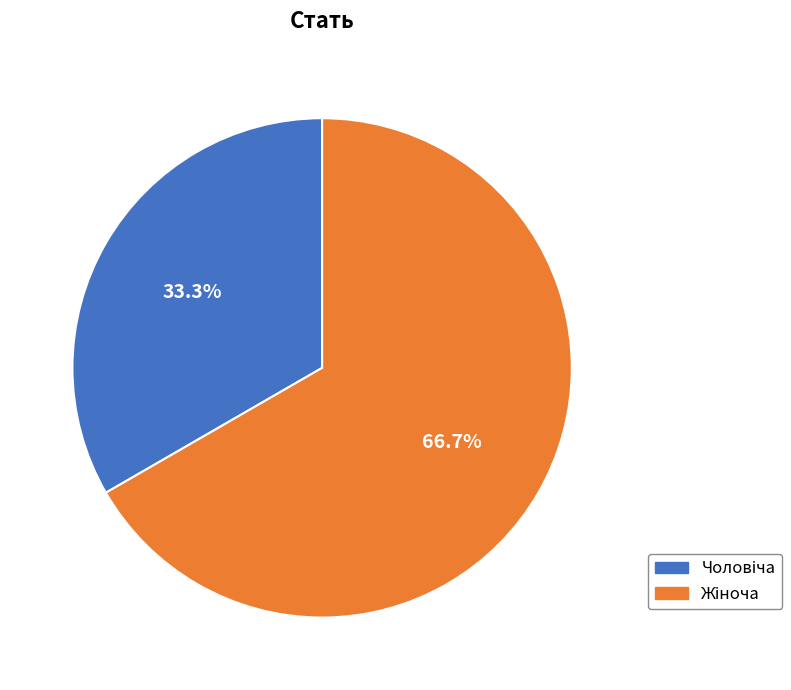

Is there a majority slice in this chart?

Yes